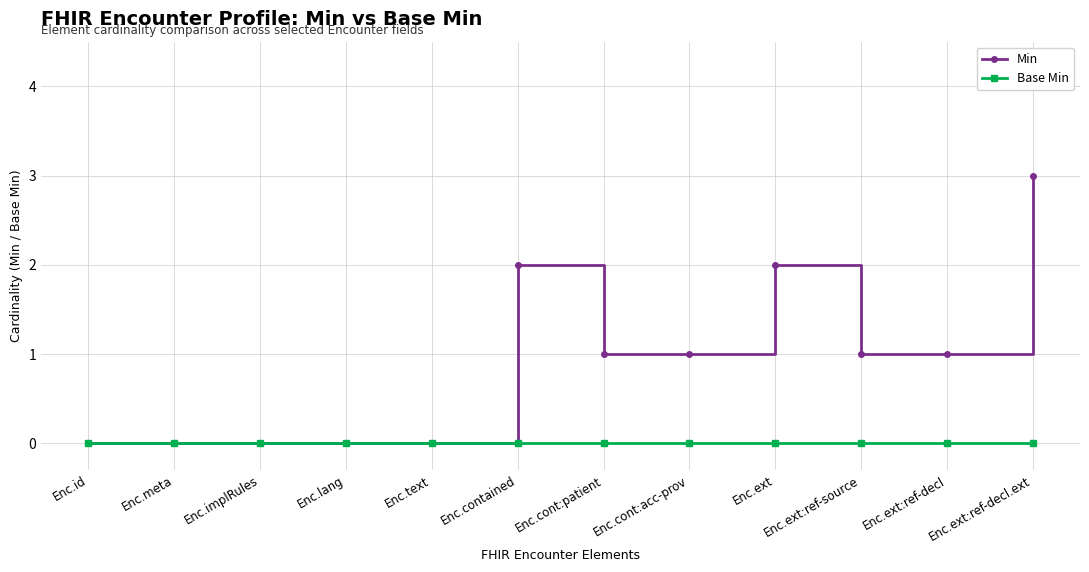

What is the sum of all Min values?

11